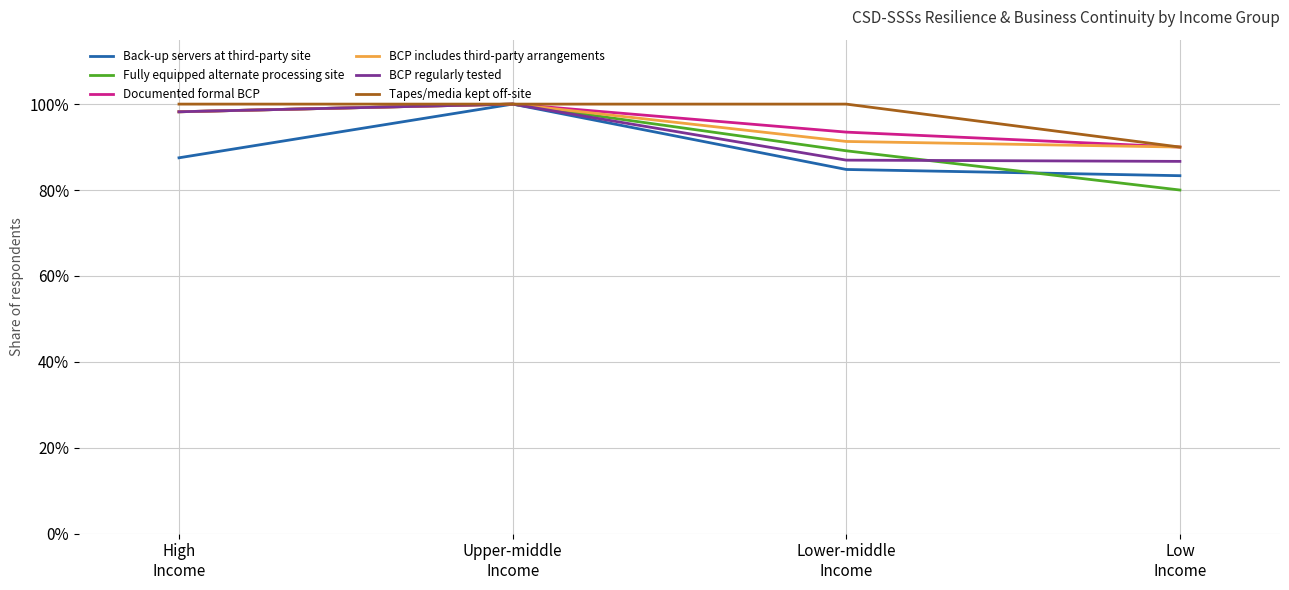

Which category has the highest value across all series?

Upper-middle
Income